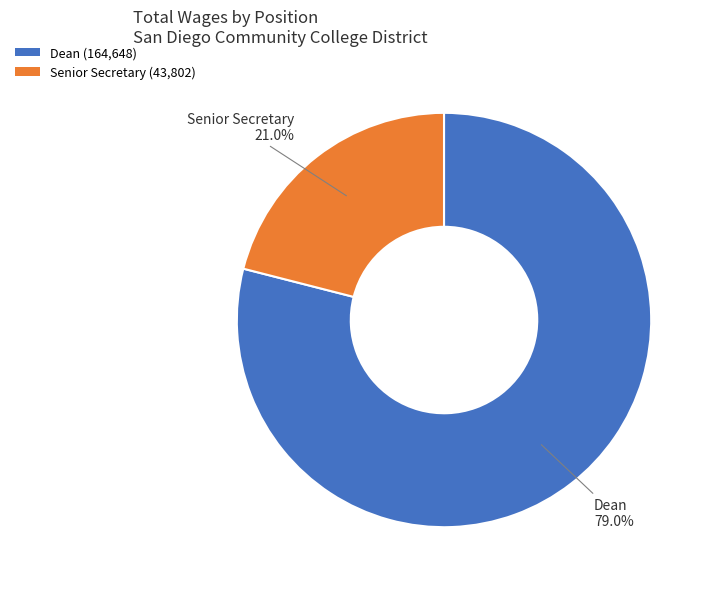

To the nearest percent, what portion does Dean represent?

79%